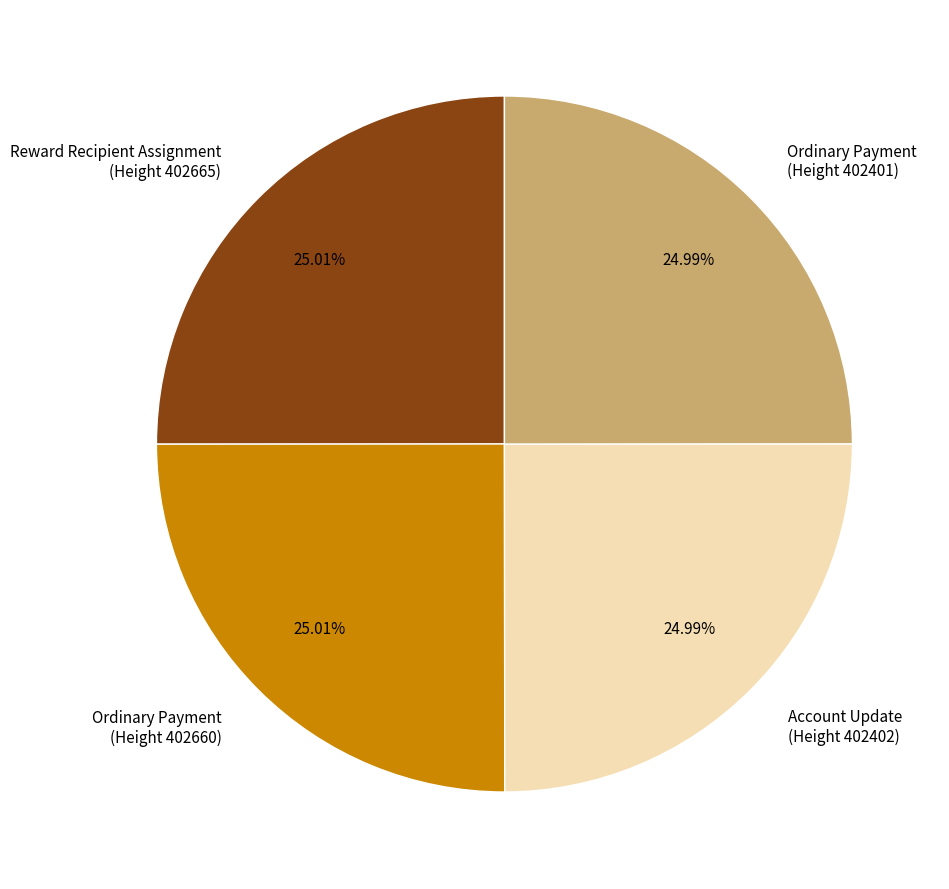

Is there a majority slice in this chart?

No